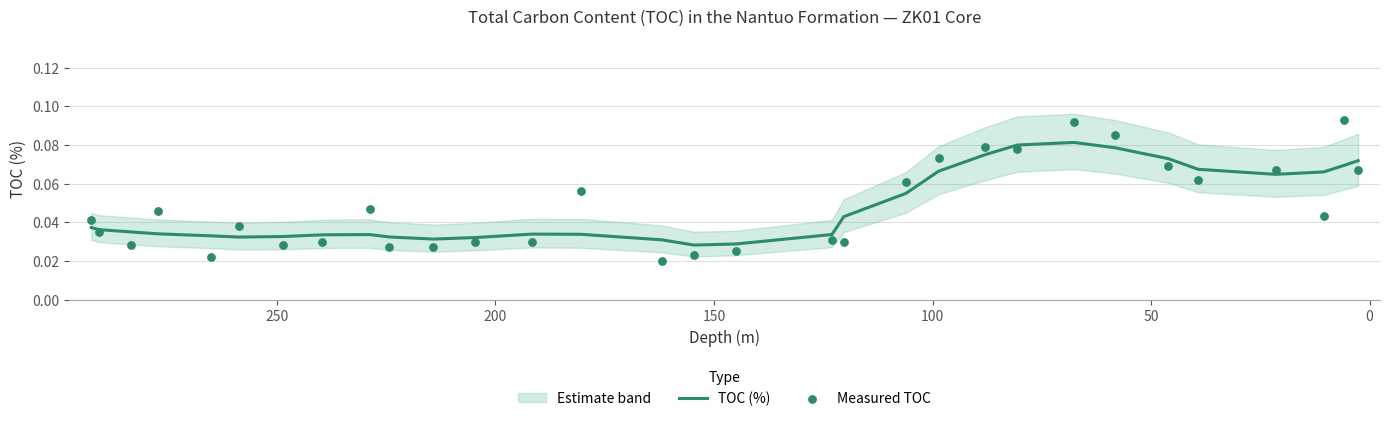

Which series has the largest Y range (max minus min)?

Measured TOC